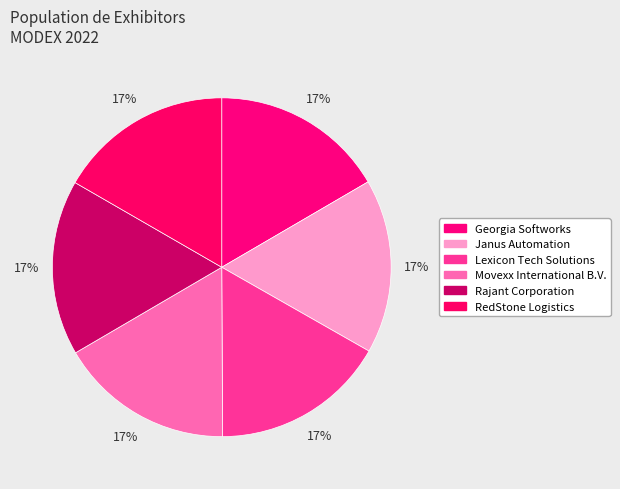

How many slices are in this pie chart?

6